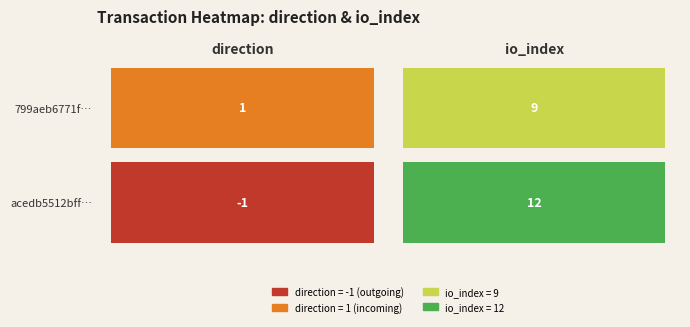

Reading right to left, list all the values displayed in this chart.

acedb5512bff54f74adc2ea9bb90ac07121e17f: 12	-1
799aeb6771f7b5a98f4374cb7446e02d4a22f29: 9	1